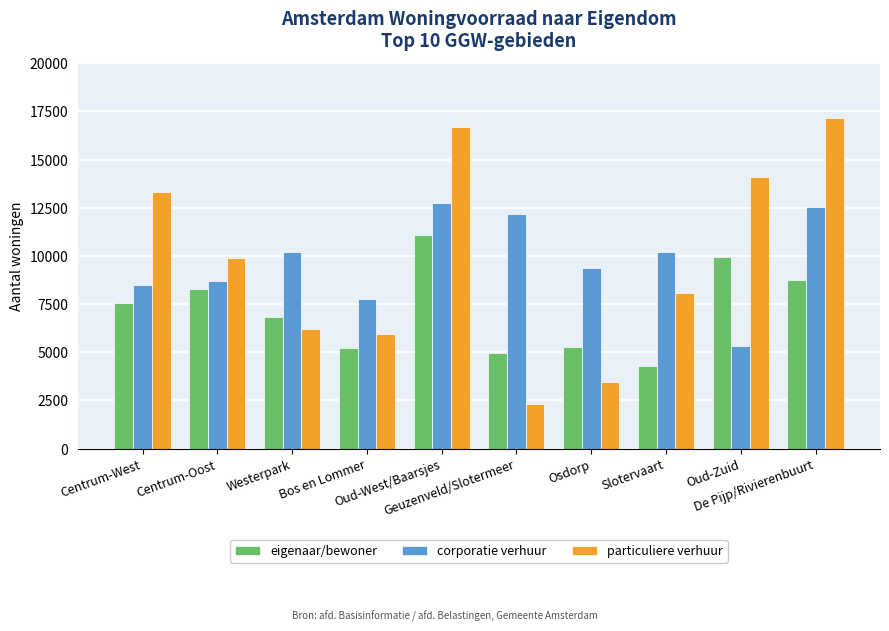

What are all the series names shown in the legend?

eigenaar/bewoner, corporatie verhuur, particuliere verhuur